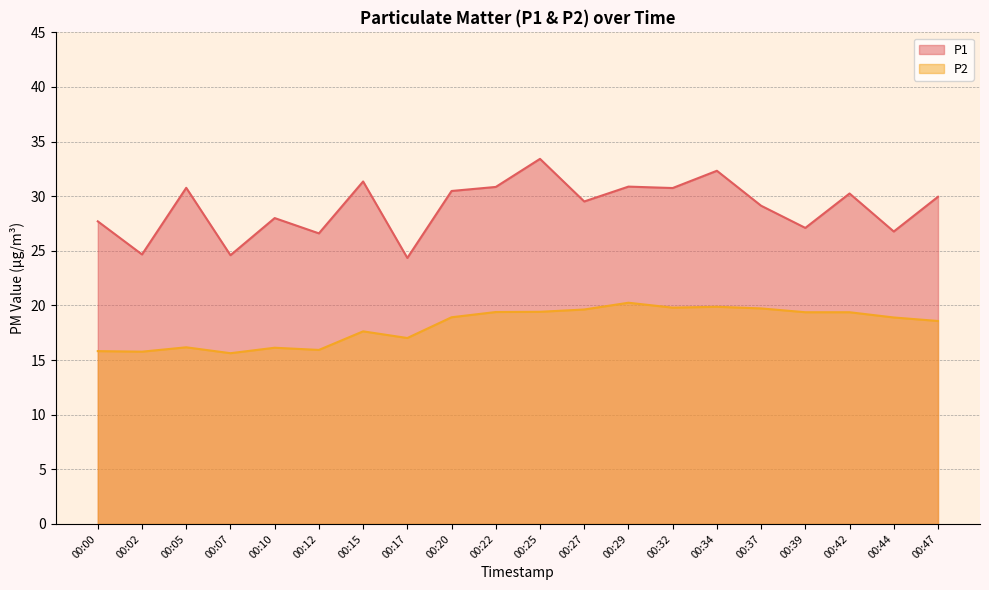

Reading left to right, list all the values displayed in this chart.

P1: 27.7	24.7	30.8	24.6	28.0	26.6	31.4	24.4	30.5	30.9	33.4	29.5	30.9	30.8	32.3	29.1	27.1	30.2	26.8	29.9
P2: 15.8	15.8	16.2	15.6	16.1	15.9	17.6	17.0	18.9	19.4	19.4	19.6	20.2	19.8	19.9	19.7	19.4	19.4	18.9	18.6